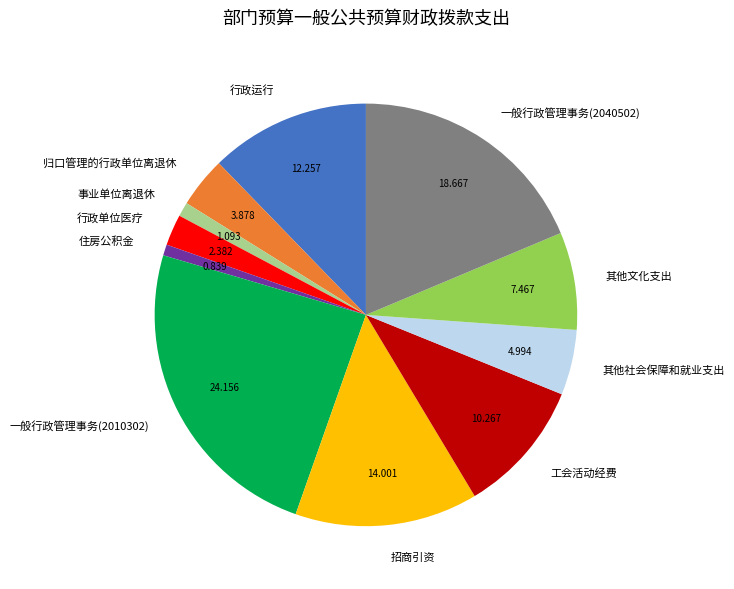

Is 行政单位医疗 the majority of the pie?

No